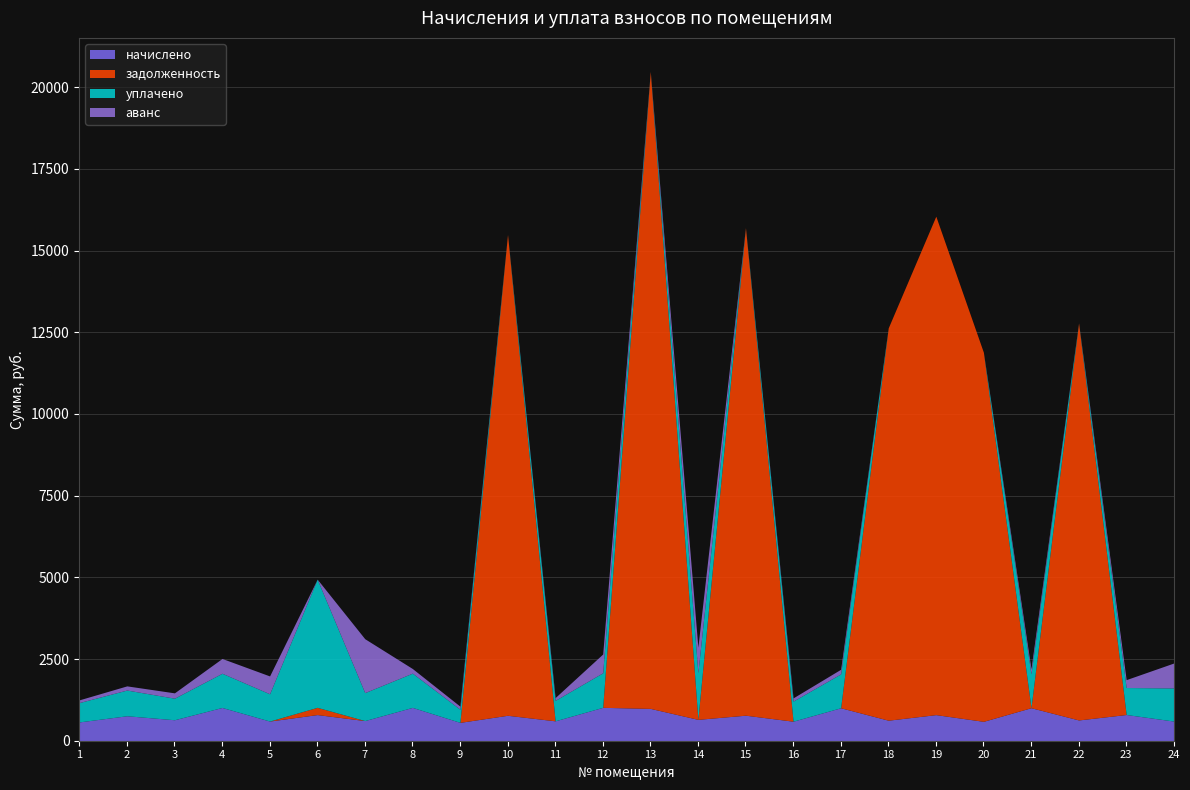

At which category is the sum across all series the highest?

13